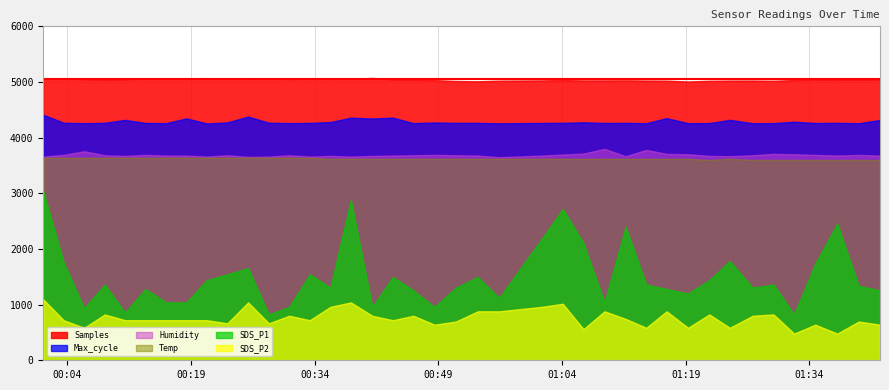

How many distinct data groups are displayed?

6